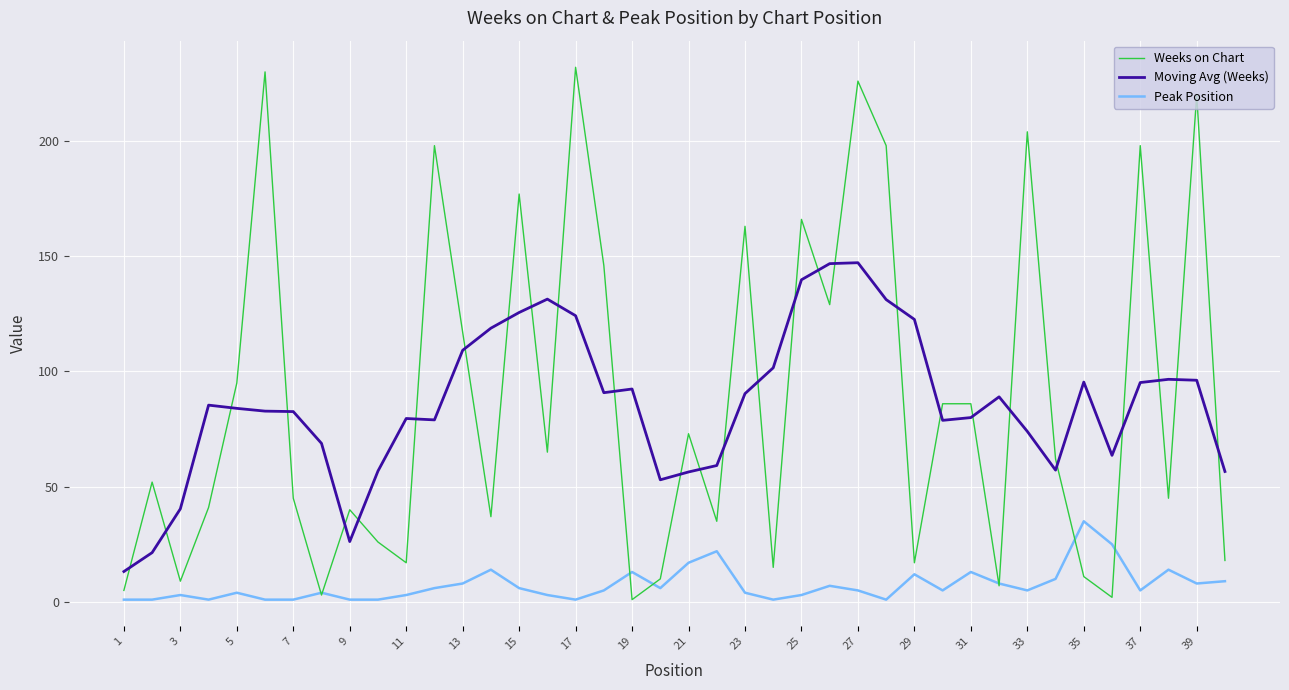

Which series ends up on top after the final intersection of Weeks on Chart and Moving Avg (Weeks)?

Moving Avg (Weeks)